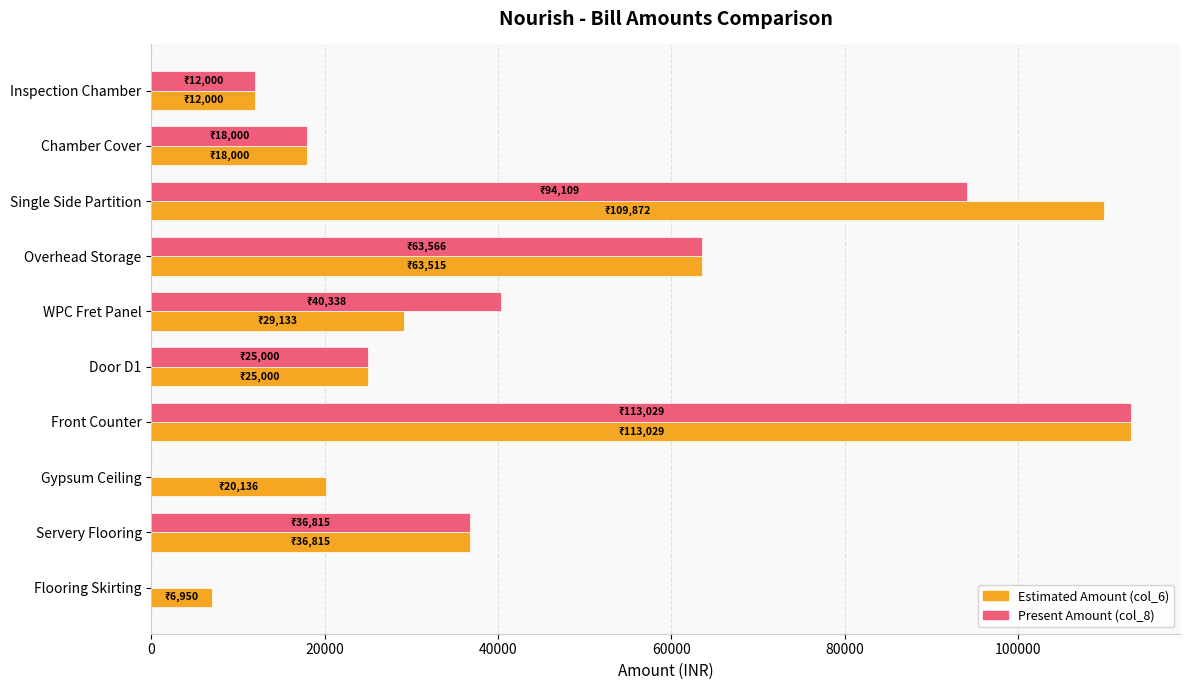

The value of Present Amount (col_8) at Gypsum Ceiling is 0.0. True or false?

True